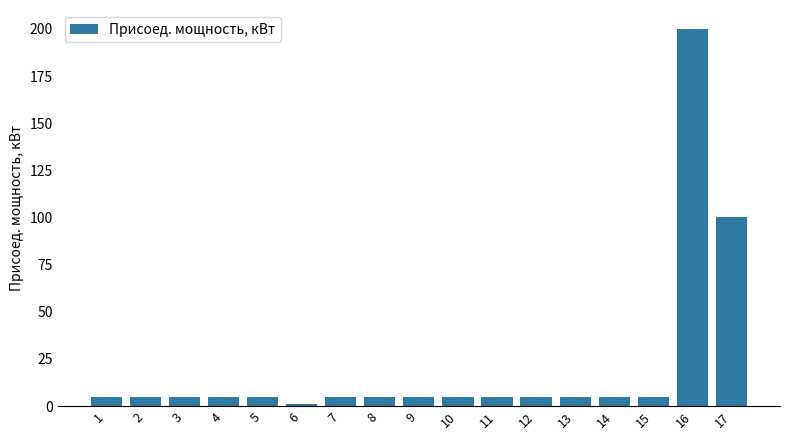

What is the ratio of the value at 9 to the value at 7?

1.0